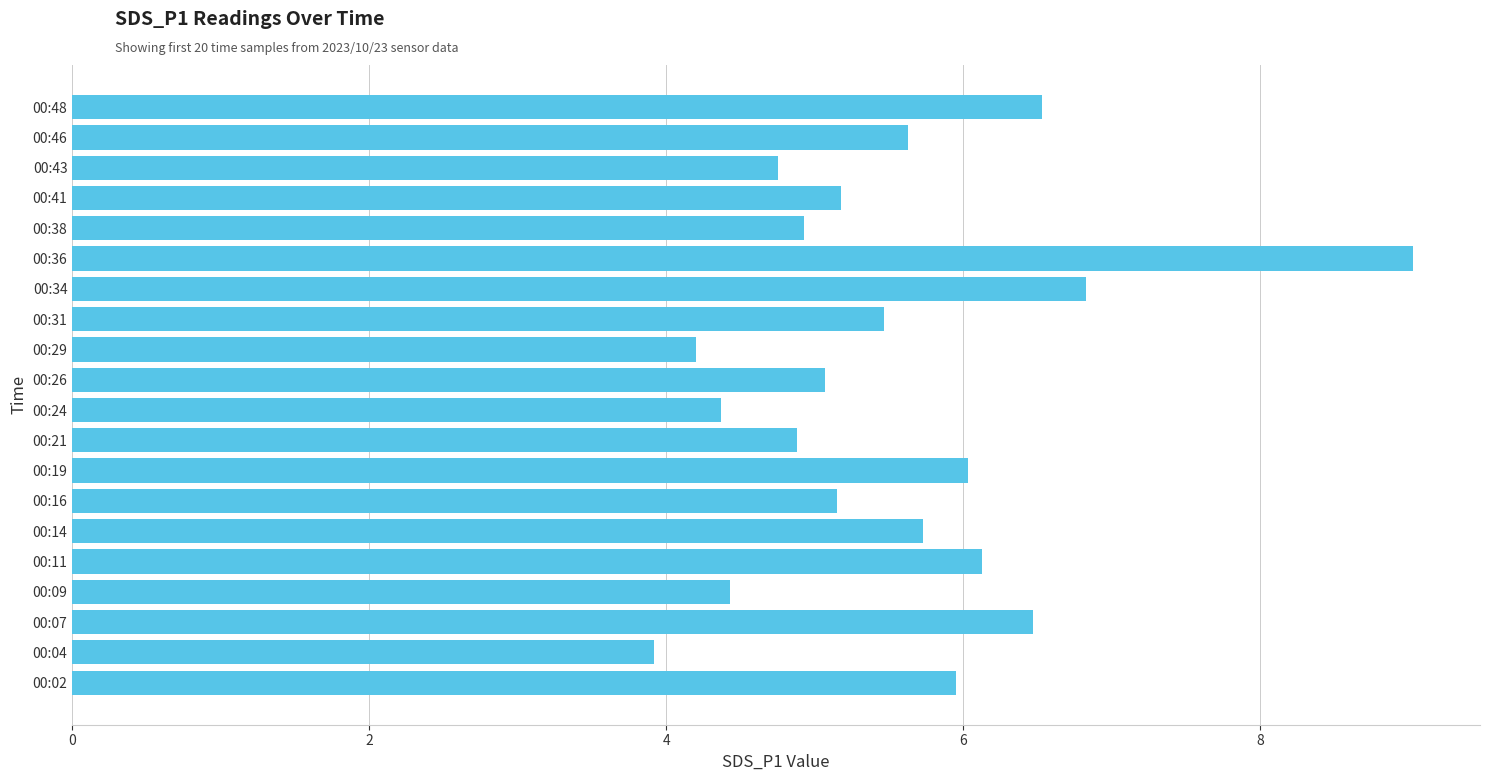

How many data points are less than 5?

7